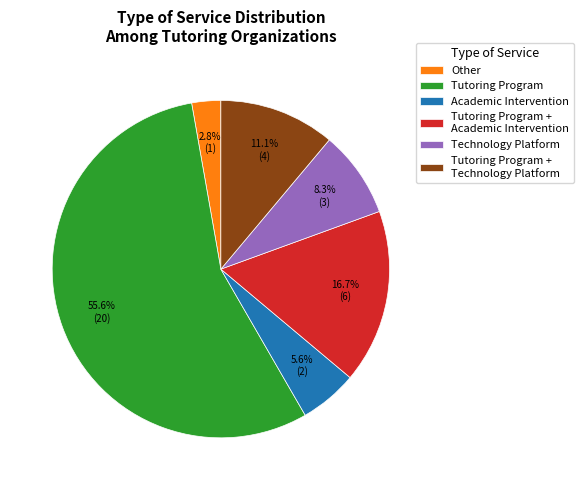

To the nearest percent, what portion does Technology Platform represent?

8%